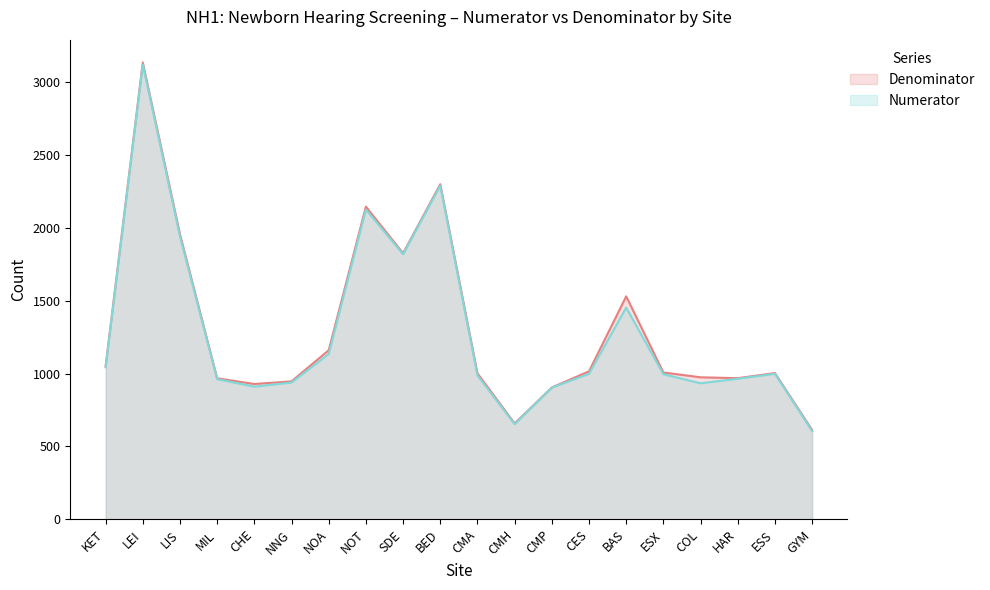

What is the value of the Denominator point at the 3rd from the left?

1957